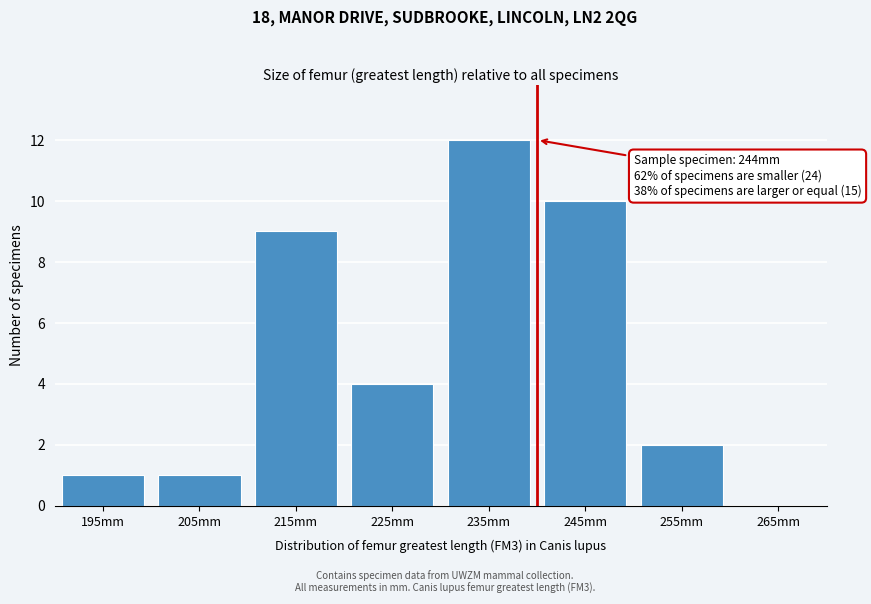

Reading left to right, what are all the values shown in this chart?

195mm=1	205mm=1	215mm=9	225mm=4	235mm=12	245mm=10	255mm=2	265mm=0